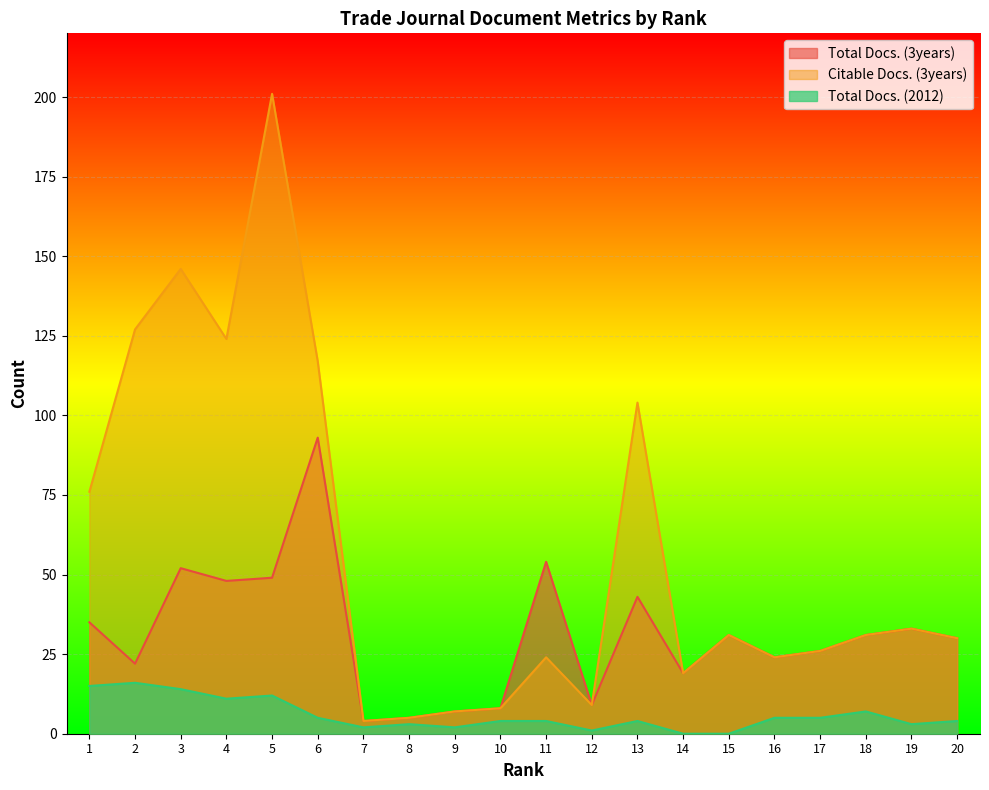

True or false: Total Docs. (3years) has a value of 29 at 11.

False